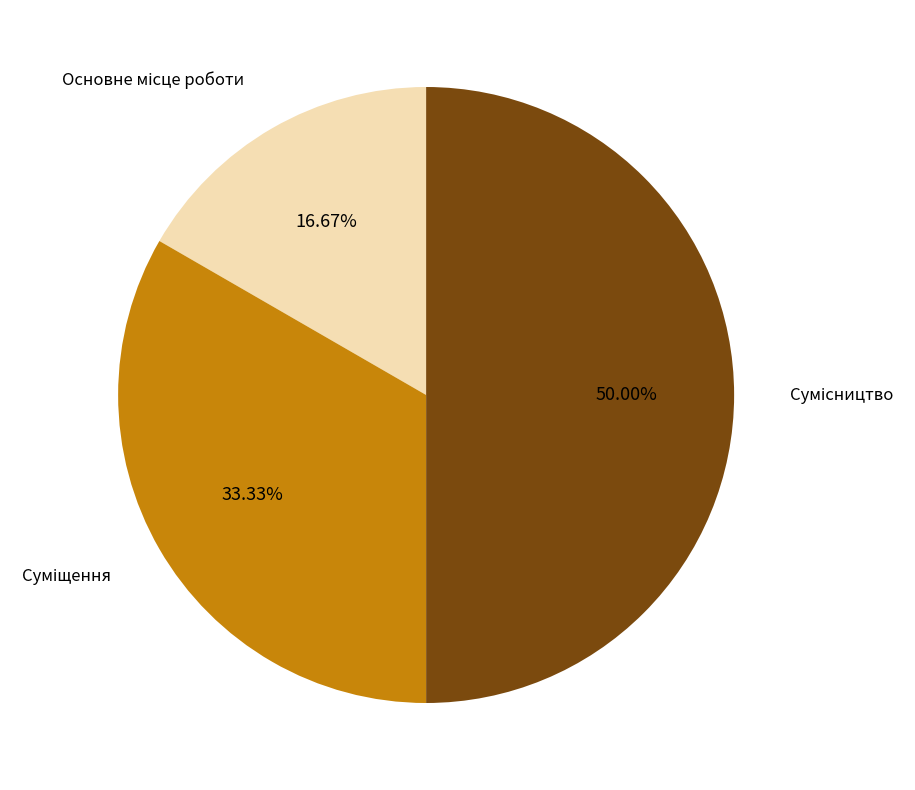

True or false: Основне місце роботи accounts for 23% of the total.

False